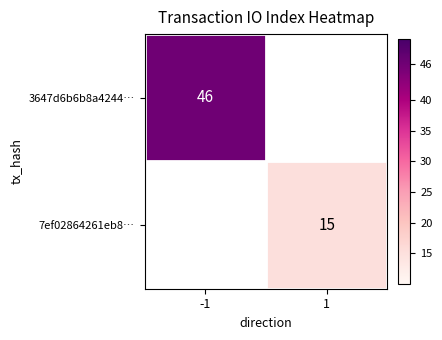

The value of 7ef02864261eb8… at 1 is 15. True or false?

True